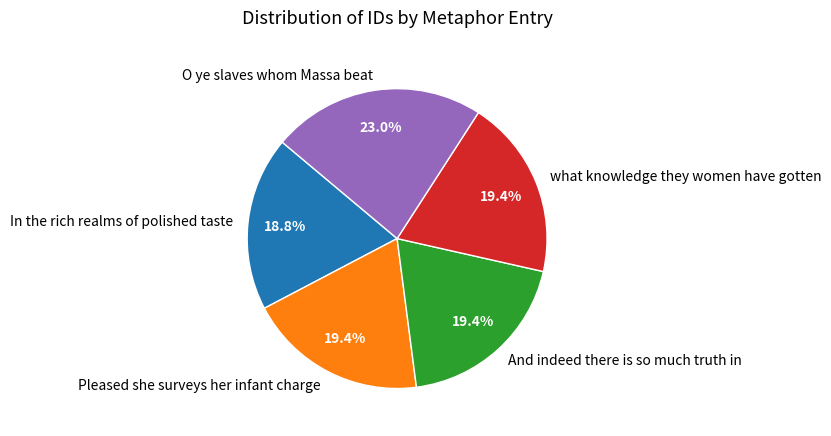

How many slices are in this pie chart?

5